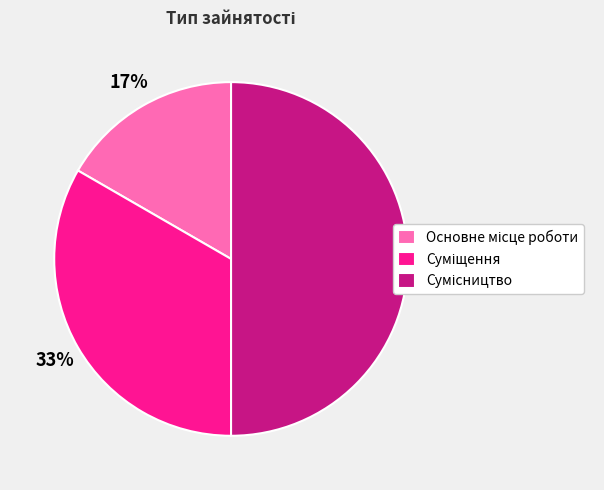

To the nearest percent, what is the difference between the largest and smallest slice percentages?

33%